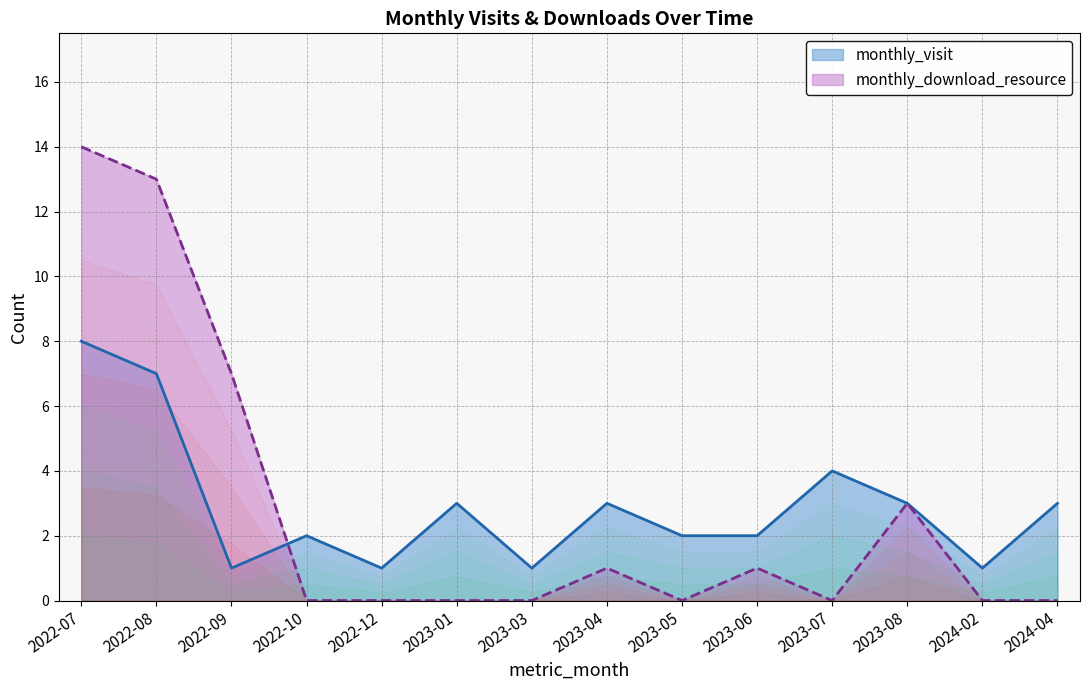

After their last crossing, which series has the higher values: monthly_visit or monthly_download_resource?

monthly_visit